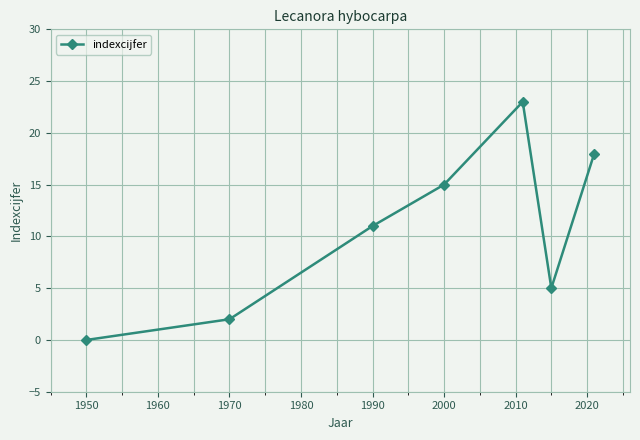

What is the value of the 6th point from the left?

5